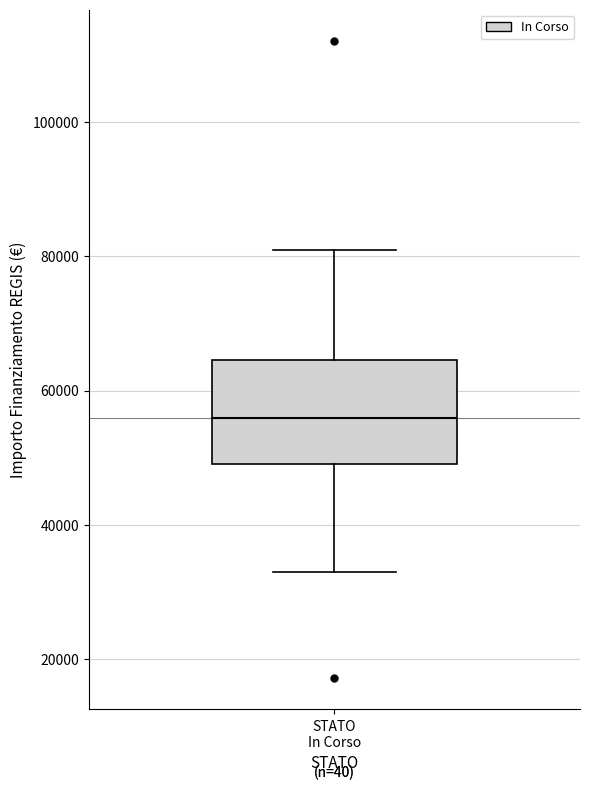

Read this box plot against the y-axis: the position of the median line, the range covered by the box, and the ends of both whiskers. The values are not printed on the chart, so give them approximately, as read against the axis.

median 56000, box 50000 to 64000, whiskers 32000 to 80000